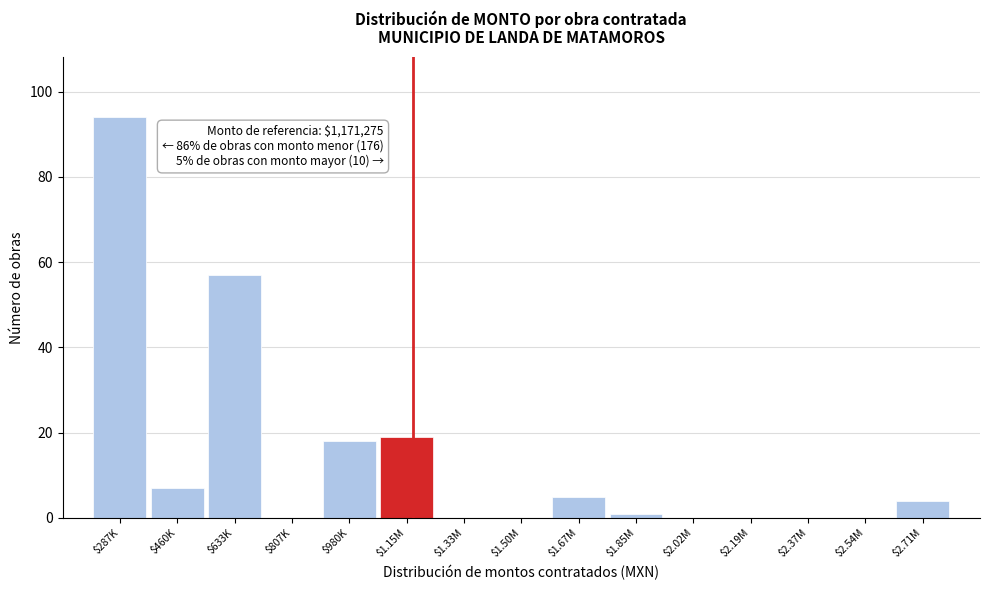

At which label is the value closest to 47?

$633K